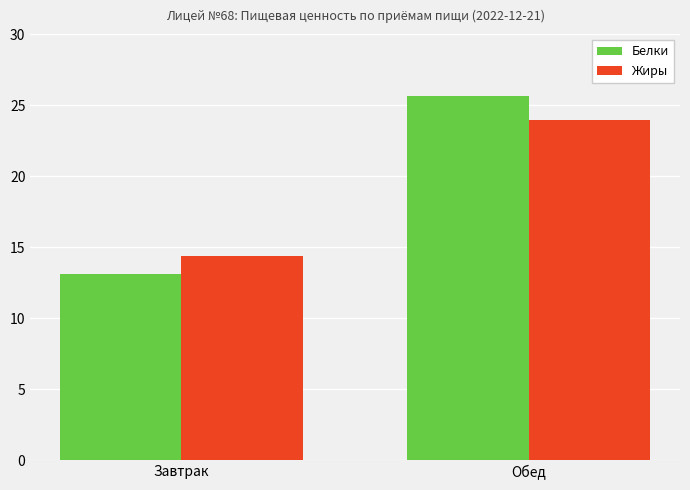

How many data points in Белки are above 25?

1